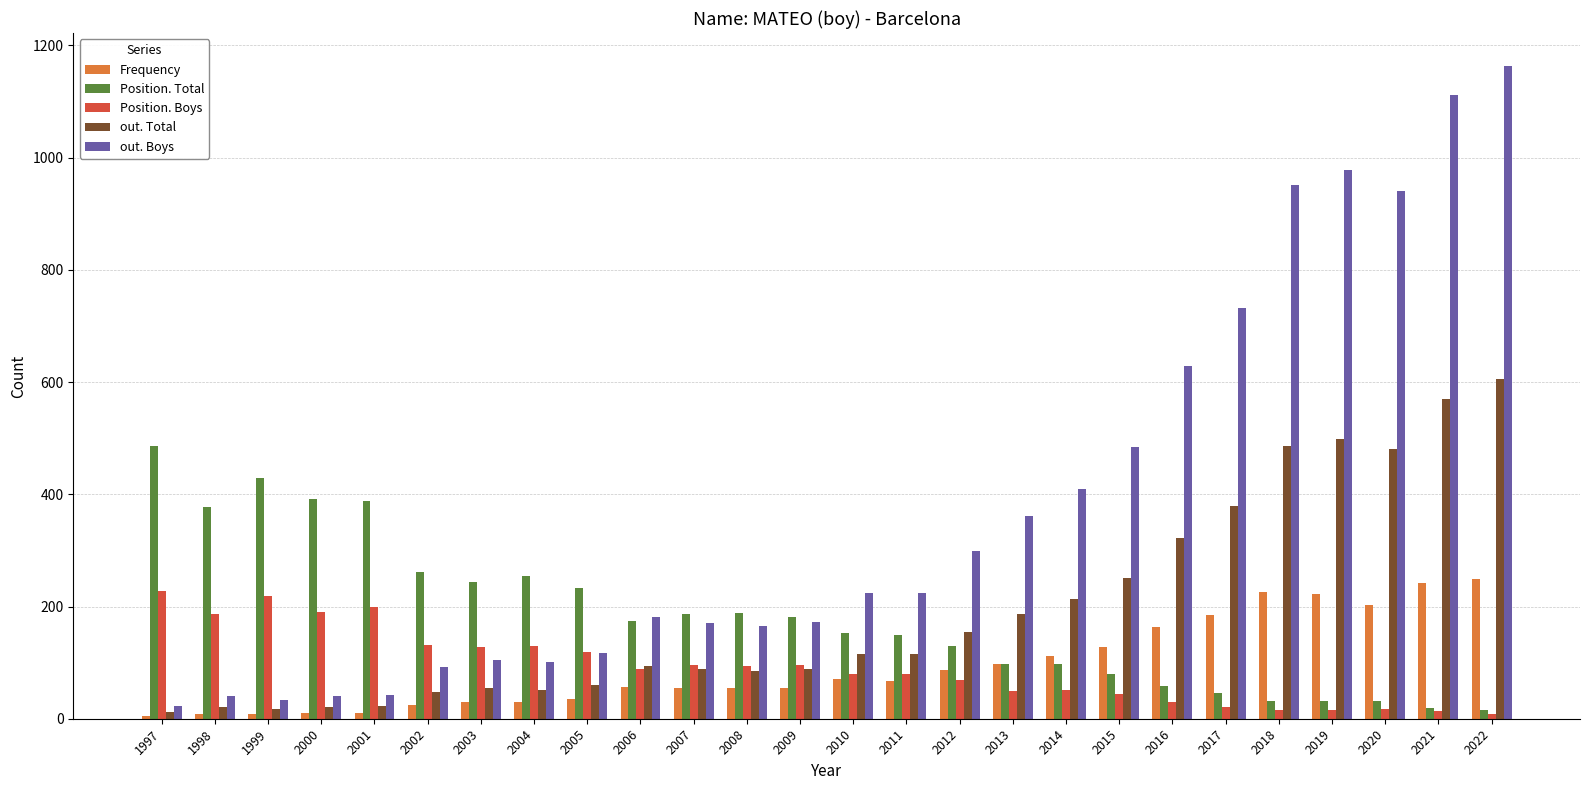

True or false: Position. Boys has a value of 39 at 2004.

False